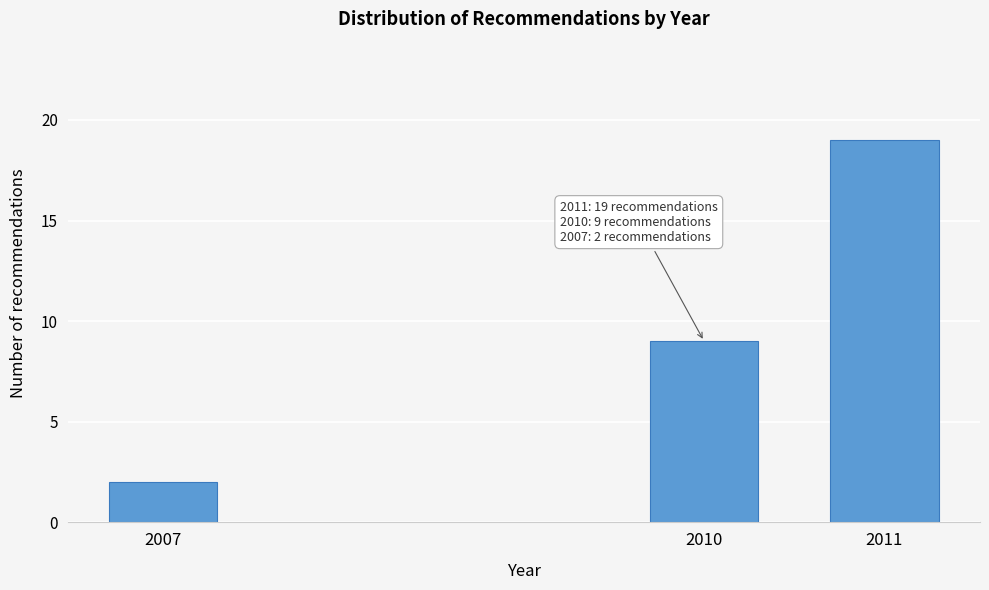

Reading right to left, extract all data points from this chart.

2011=19	2010=9	2007=2